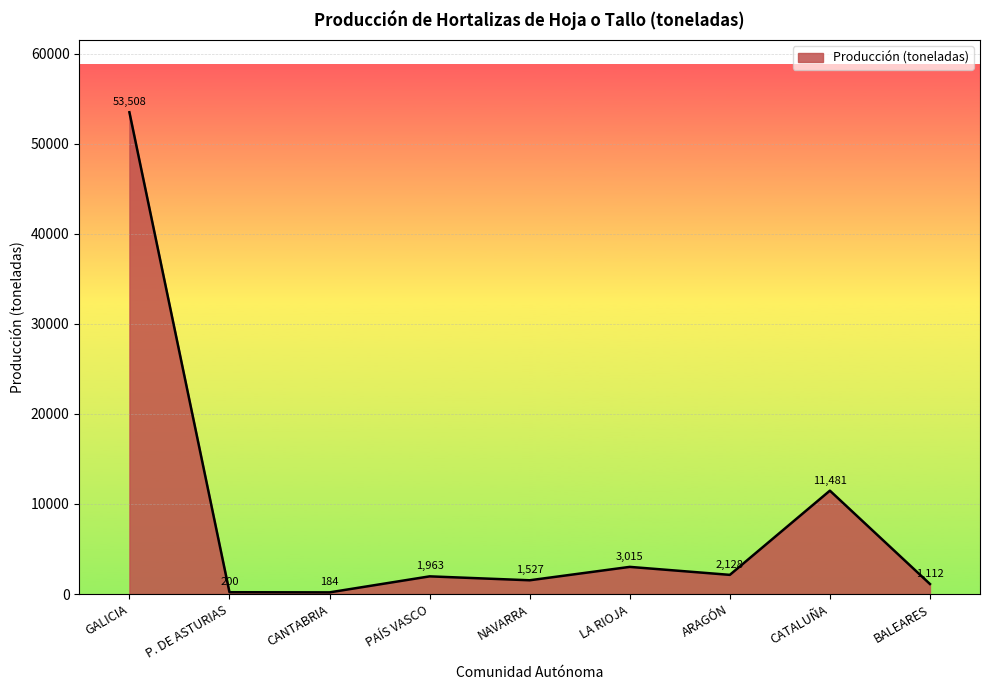

What is the change in value from GALICIA to CANTABRIA?

-53324